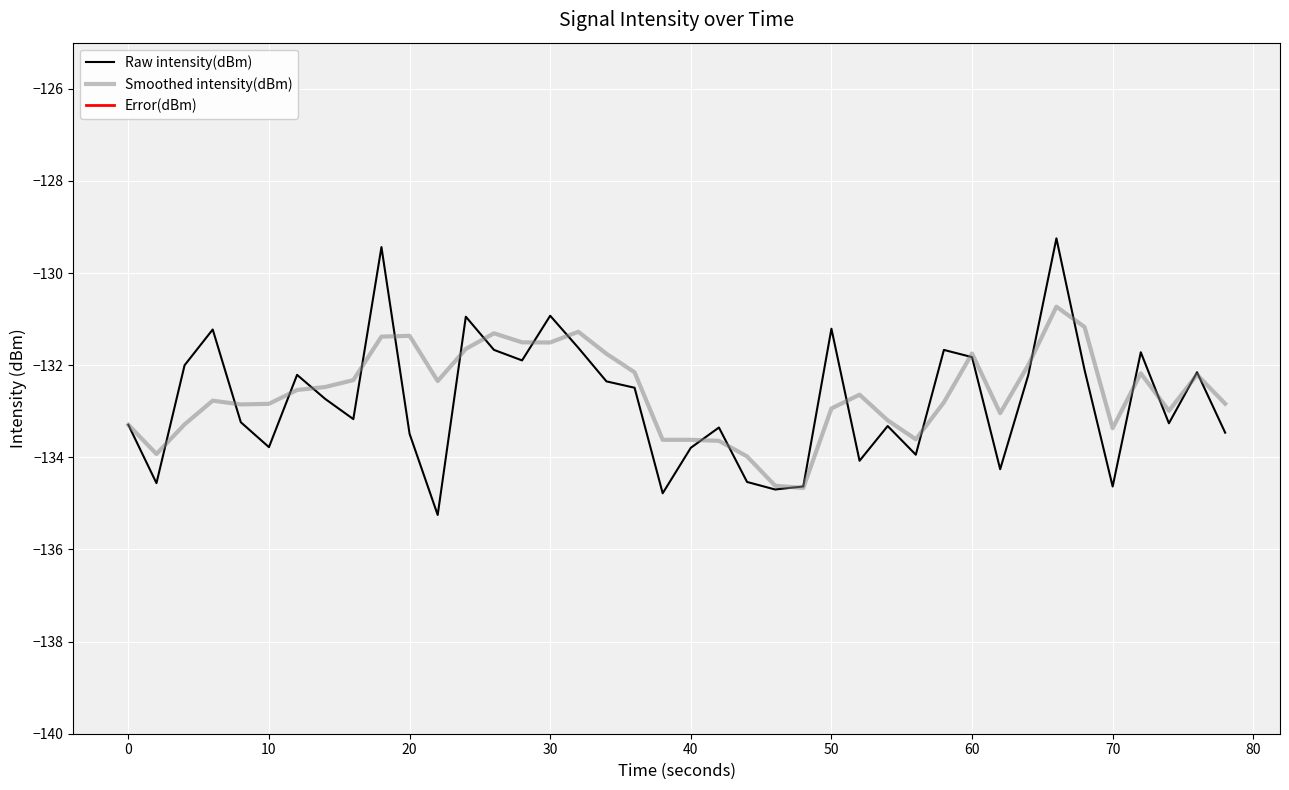

True or false: Smoothed intensity(dBm) has a value of -131.7 at 60.

True